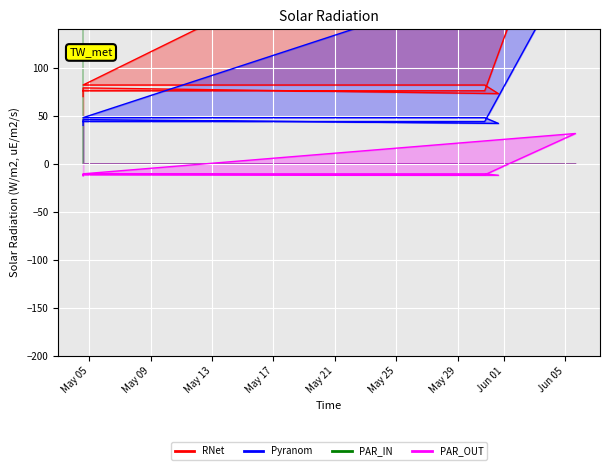

At which category does PAR_IN reach its first local valley?

2017-05-31 15:47:13